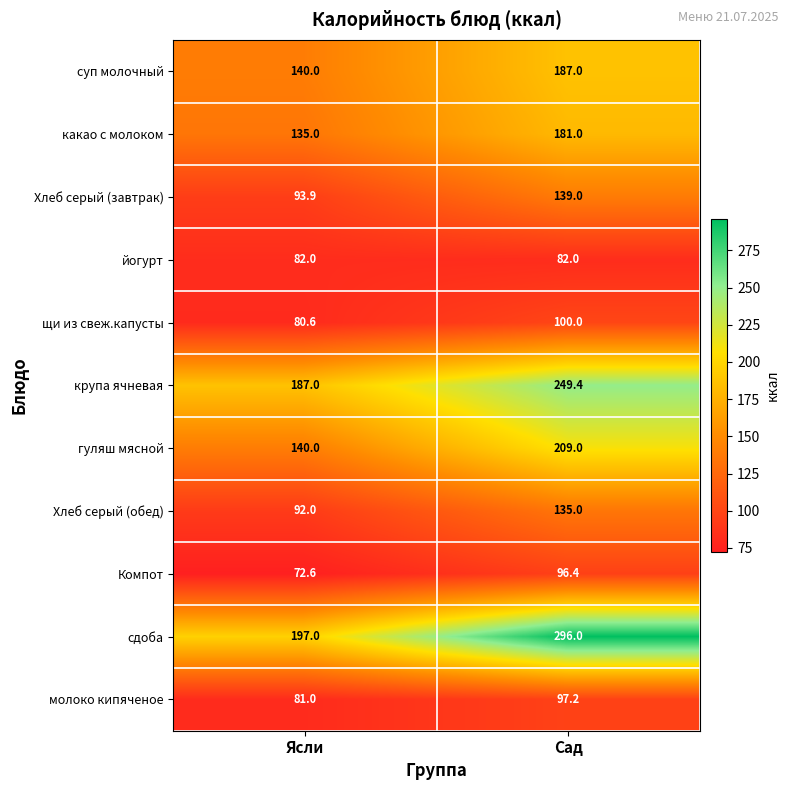

Rank the series by their maximum value, from lowest to highest.

йогурт, Компот, молоко кипяченое, щи из свеж.капусты, Хлеб серый (обед), Хлеб серый (завтрак), какао с молоком, суп молочный, гуляш мясной, крупа ячневая, сдоба